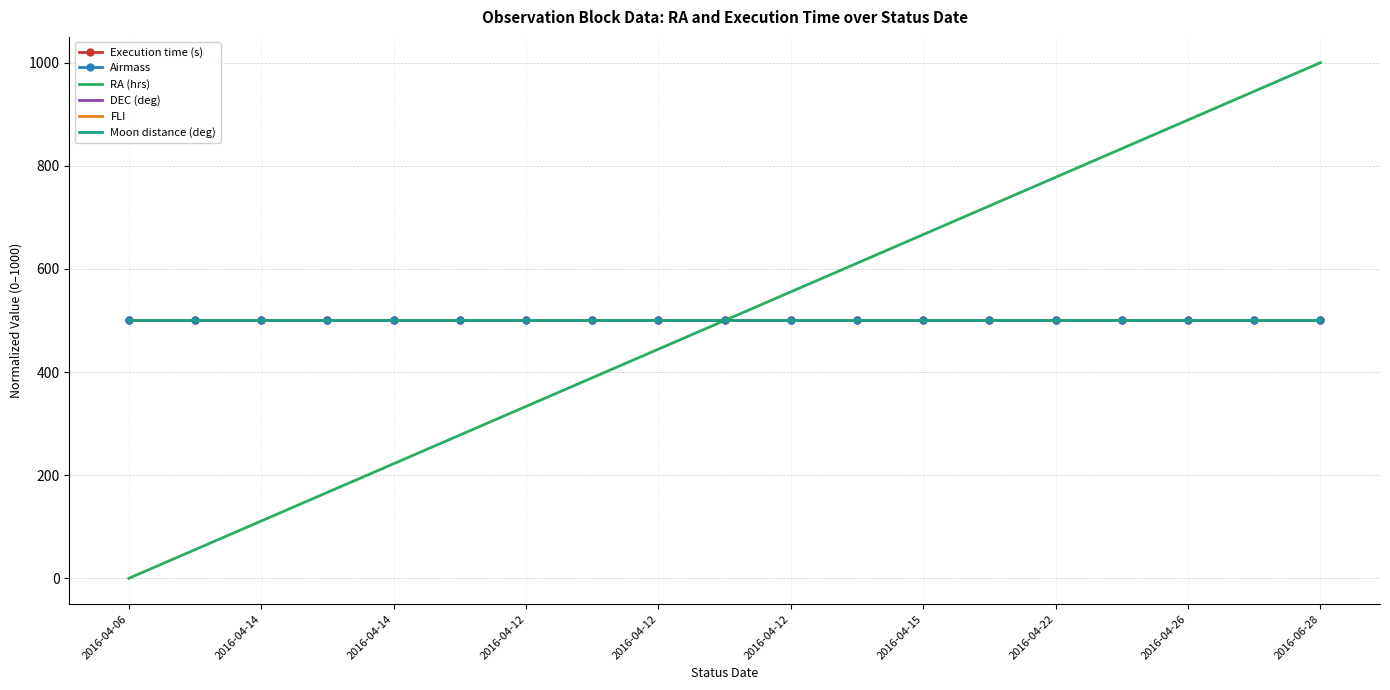

Reading left to right, transcribe all the data shown in this chart.

Execution time (s): 500.0	500.0	500.0	500.0	500.0	500.0	500.0	500.0	500.0	500.0	500.0	500.0	500.0	500.0	500.0	500.0	500.0	500.0	500.0
Airmass: 500.0	500.0	500.0	500.0	500.0	500.0	500.0	500.0	500.0	500.0	500.0	500.0	500.0	500.0	500.0	500.0	500.0	500.0	500.0
RA (hrs): 0.0	55.6	111.1	166.7	222.2	277.8	333.3	388.9	444.4	500.0	555.6	611.1	666.7	722.2	777.8	833.3	888.9	944.4	1000.0
DEC (deg): 500.0	500.0	500.0	500.0	500.0	500.0	500.0	500.0	500.0	500.0	500.0	500.0	500.0	500.0	500.0	500.0	500.0	500.0	500.0
FLI: 500.0	500.0	500.0	500.0	500.0	500.0	500.0	500.0	500.0	500.0	500.0	500.0	500.0	500.0	500.0	500.0	500.0	500.0	500.0
Moon distance (deg): 500.0	500.0	500.0	500.0	500.0	500.0	500.0	500.0	500.0	500.0	500.0	500.0	500.0	500.0	500.0	500.0	500.0	500.0	500.0